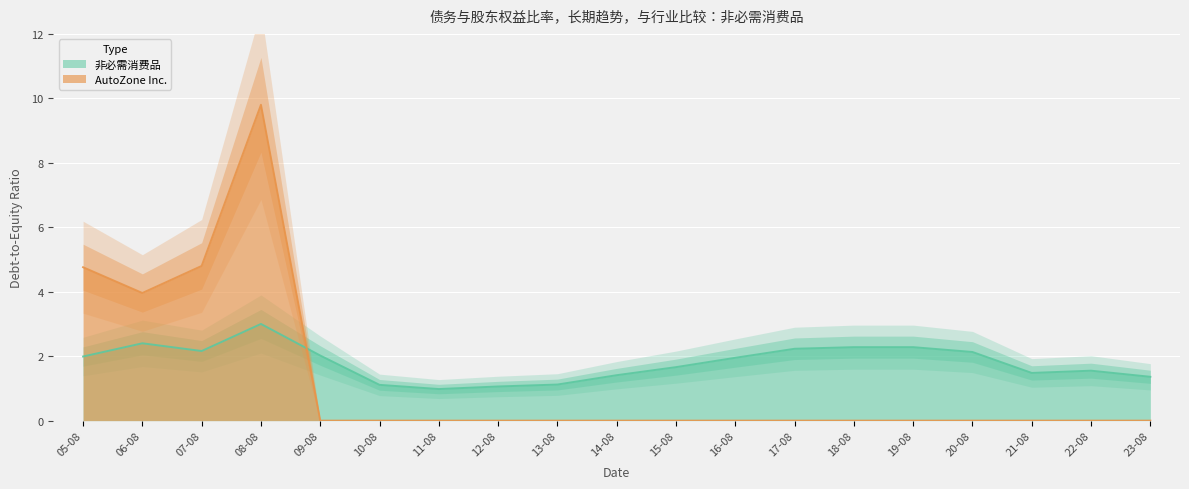

How many interior local valleys does the AutoZone Inc. series have?

1